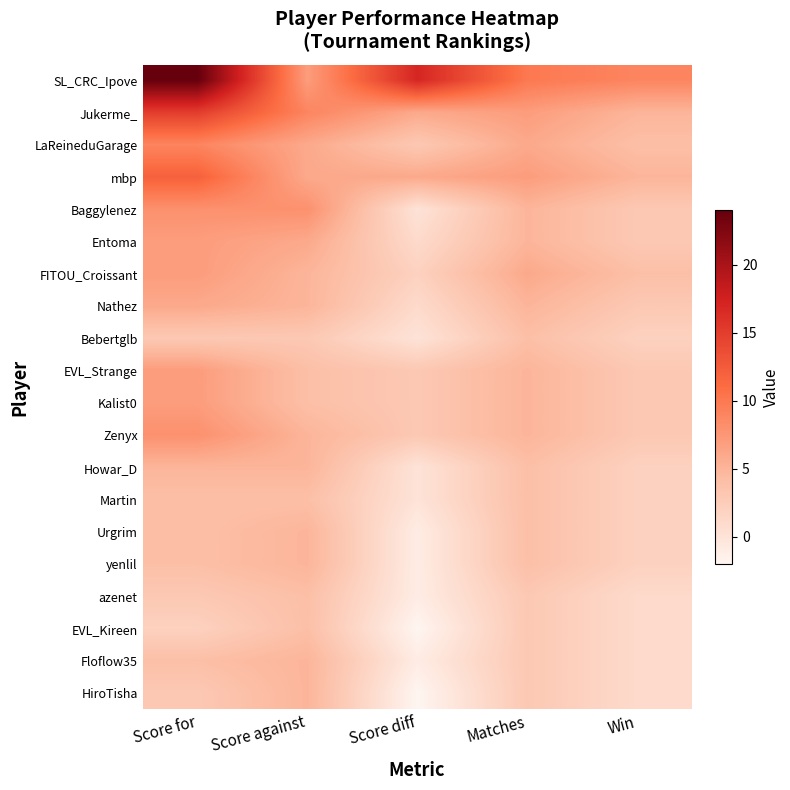

Reading right to left, extract all data points from this chart.

SL_CRC_Ipove: Win=9	Matches=10	Score diff=17	Score against=7	Score for=24
Jukerme_: Win=5	Matches=7	Score diff=6	Score against=9	Score for=15
LaReineduGarage: Win=4	Matches=6	Score diff=3	Score against=6	Score for=9
mbp: Win=5	Matches=7	Score diff=6	Score against=6	Score for=12
Baggylenez: Win=3	Matches=5	Score diff=0	Score against=8	Score for=8
Entoma: Win=3	Matches=5	Score diff=1	Score against=6	Score for=7
FITOU_Croissant: Win=4	Matches=6	Score diff=2	Score against=5	Score for=7
Nathez: Win=3	Matches=5	Score diff=1	Score against=5	Score for=6
Bebertglb: Win=2	Matches=4	Score diff=0	Score against=3	Score for=3
EVL_Strange: Win=3	Matches=5	Score diff=3	Score against=4	Score for=7
Kalist0: Win=3	Matches=5	Score diff=3	Score against=4	Score for=7
Zenyx: Win=3	Matches=5	Score diff=3	Score against=5	Score for=8
Howar_D: Win=2	Matches=4	Score diff=0	Score against=5	Score for=5
Martin: Win=2	Matches=4	Score diff=0	Score against=4	Score for=4
Urgrim: Win=2	Matches=4	Score diff=-1	Score against=5	Score for=4
yenlil: Win=2	Matches=4	Score diff=-1	Score against=5	Score for=4
azenet: Win=1	Matches=3	Score diff=-1	Score against=4	Score for=3
EVL_Kireen: Win=1	Matches=3	Score diff=-2	Score against=4	Score for=2
Floflow35: Win=1	Matches=3	Score diff=-1	Score against=5	Score for=4
HiroTisha: Win=1	Matches=3	Score diff=-2	Score against=5	Score for=3